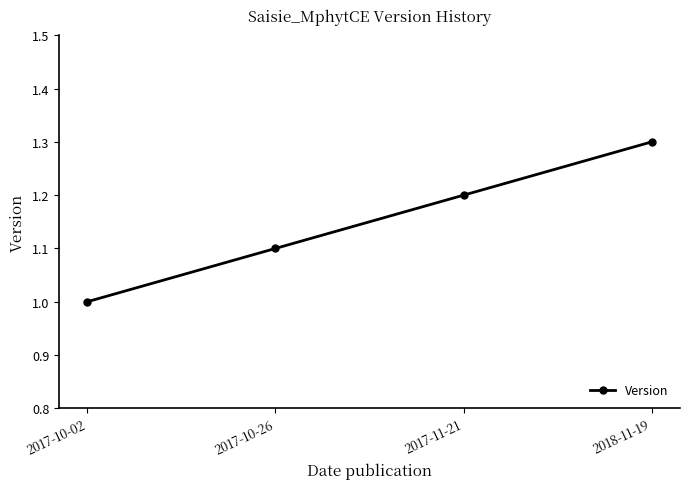

Count the values in the range 1 to 2.

4